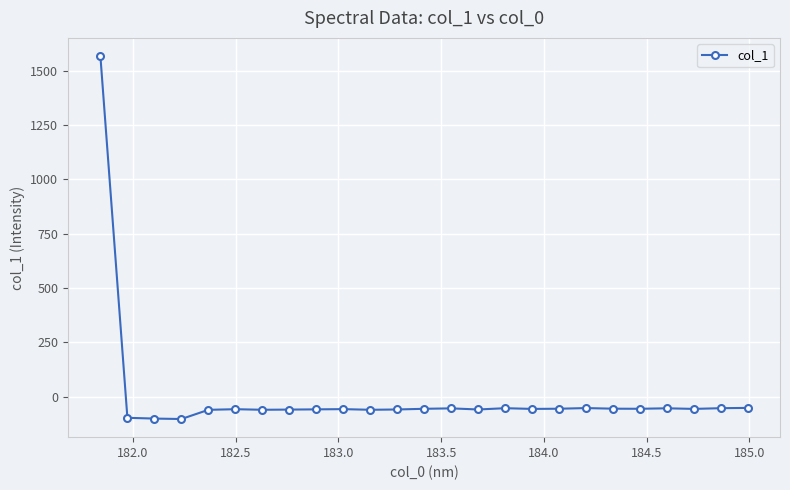

What is the value of the 7th point from the left?

-59.6